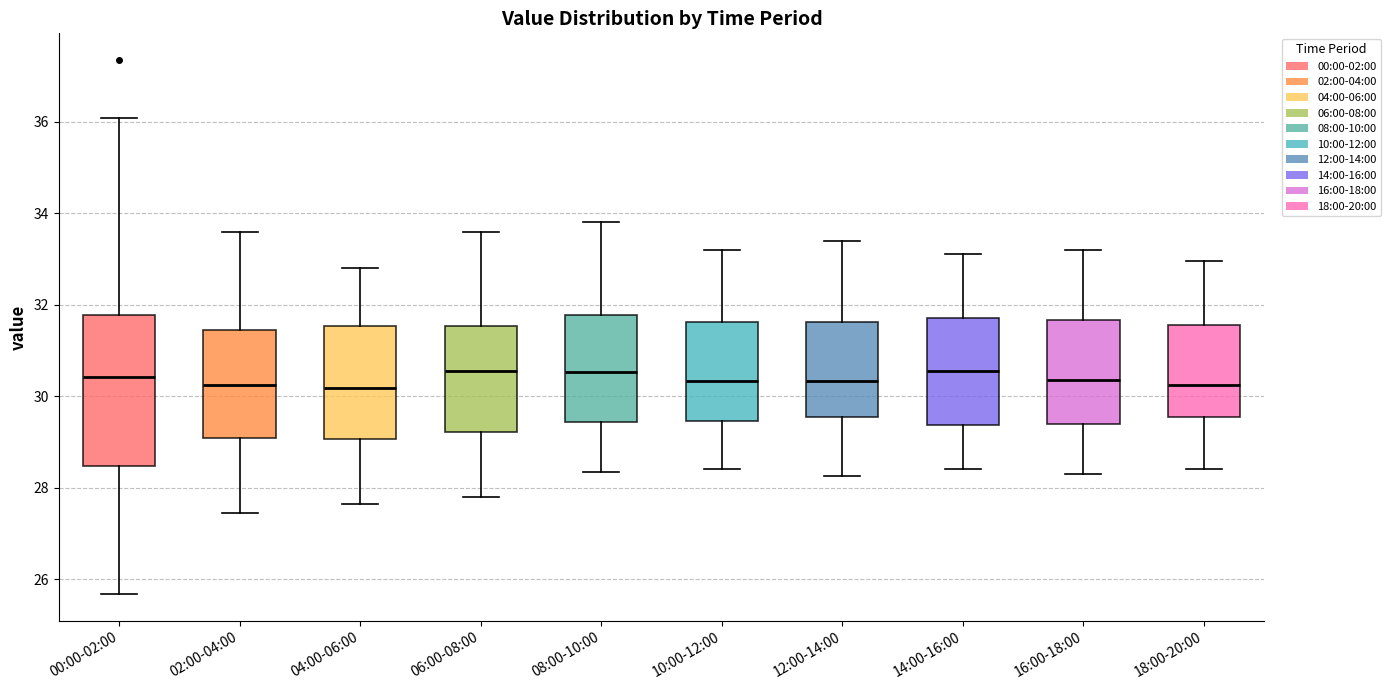

Where does the upper whisker of the box for 08:00-10:00 end on the y-axis? The values are not printed on the chart, so give them approximately, as read against the axis.

33.8